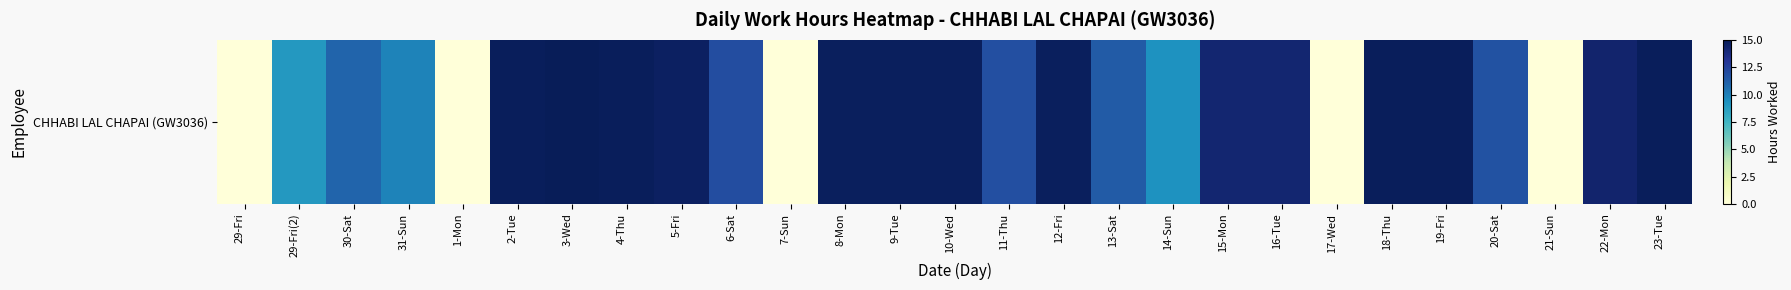

What is the maximum value shown in the chart?

14.9